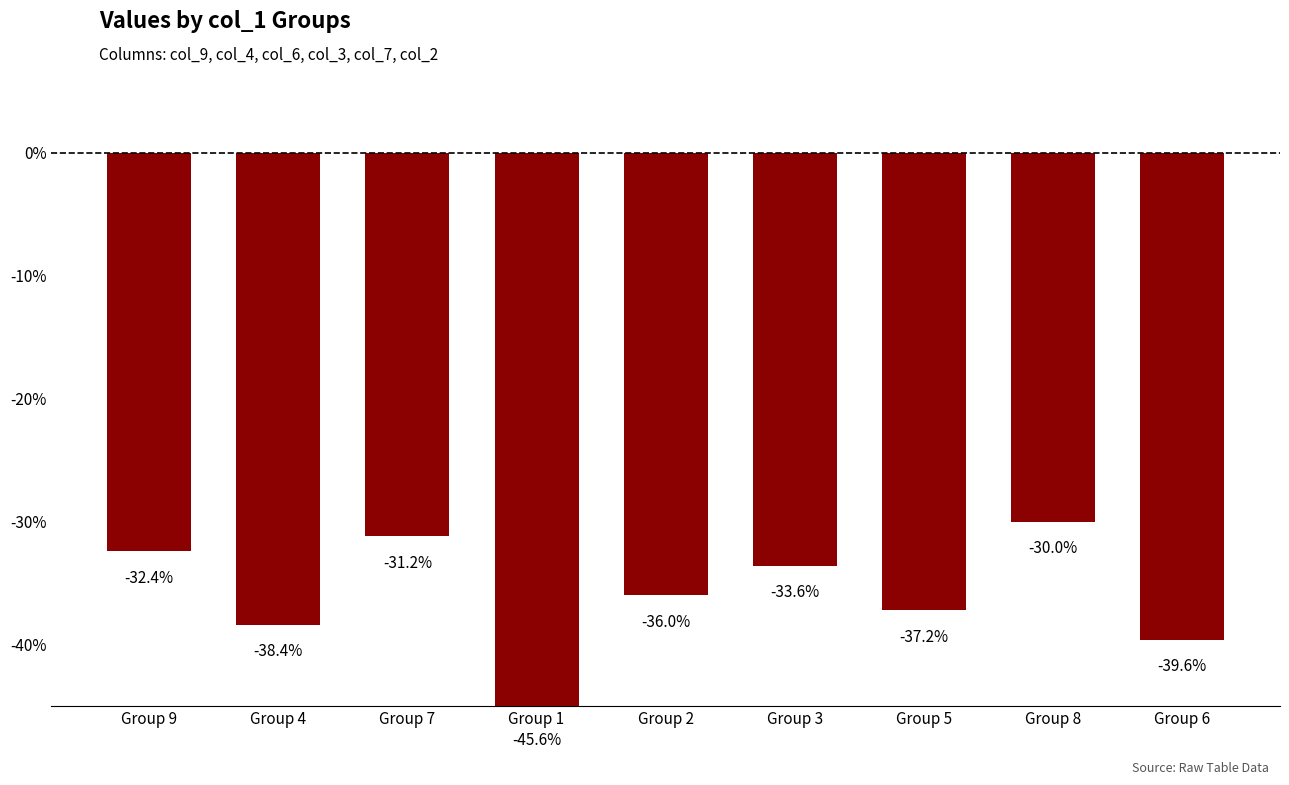

What is the change in value from Group 4 to Group 3?

+4.8